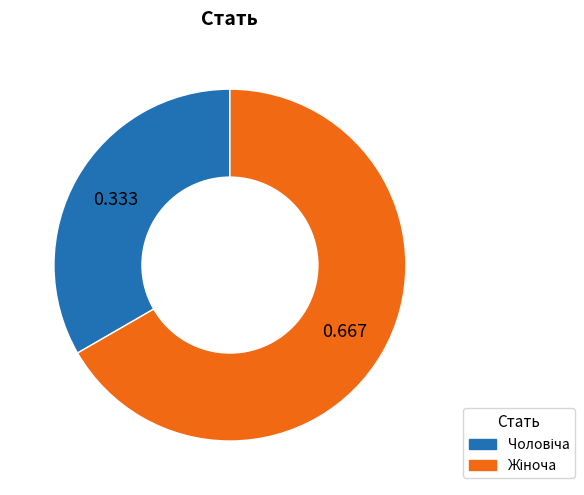

Is there a majority slice in this chart?

Yes